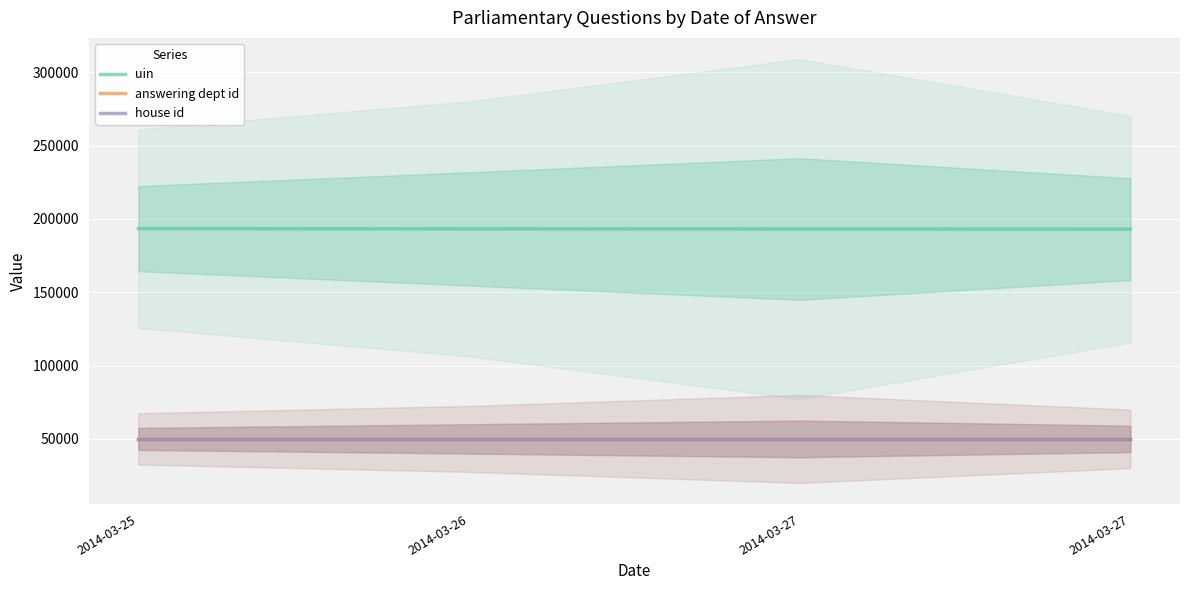

True or false: answering dept id and uin cross at least once.

False